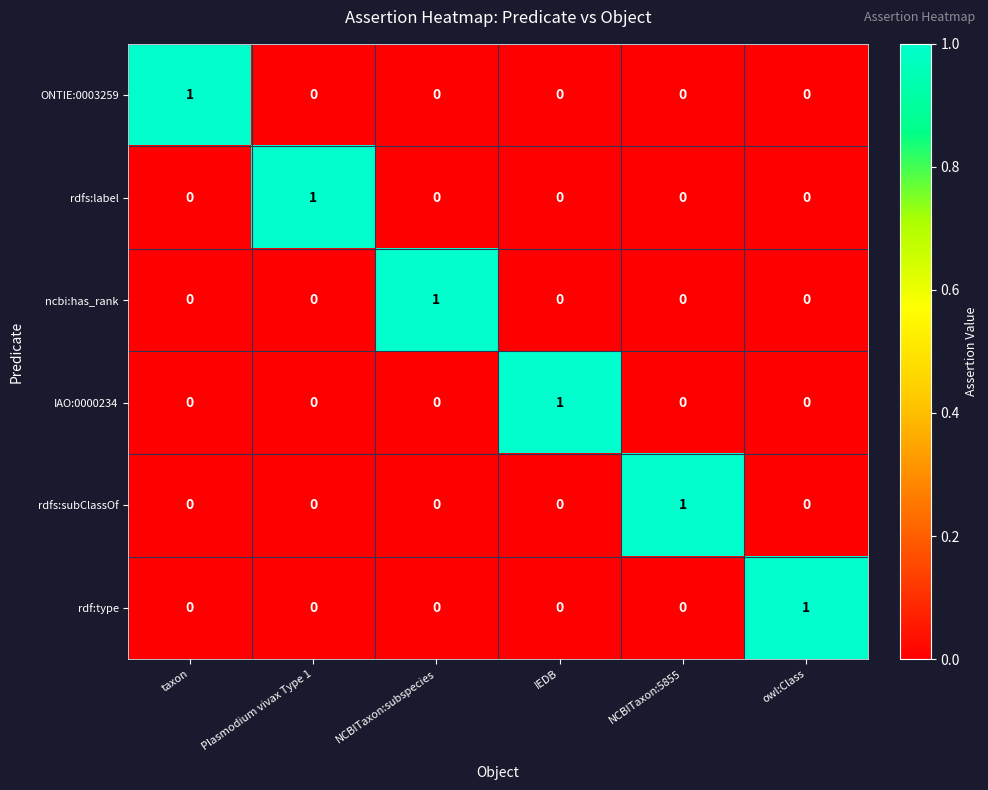

How many data points in IAO:0000234 are above 0?

1